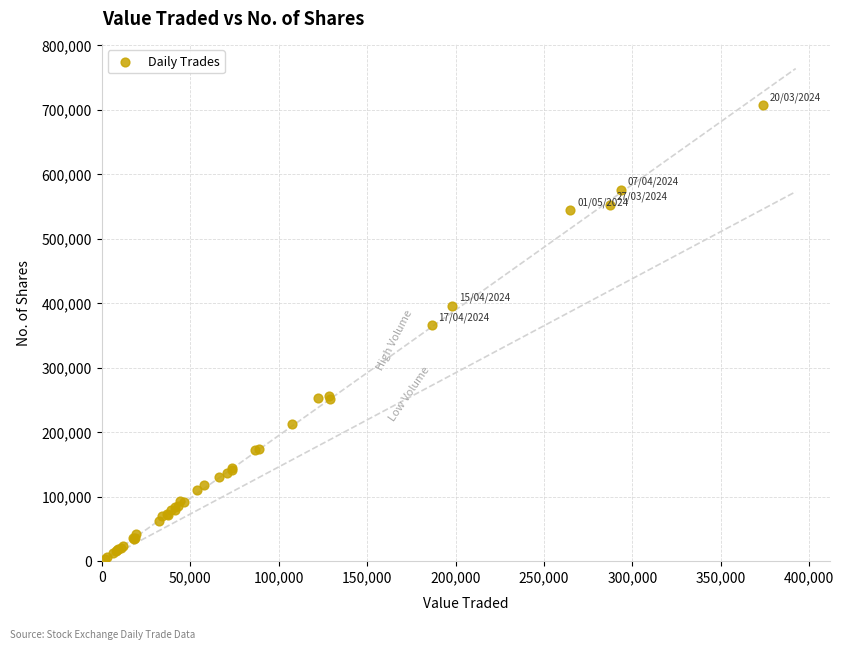

What Y value in the scatter plot is closest to 355242?

365566